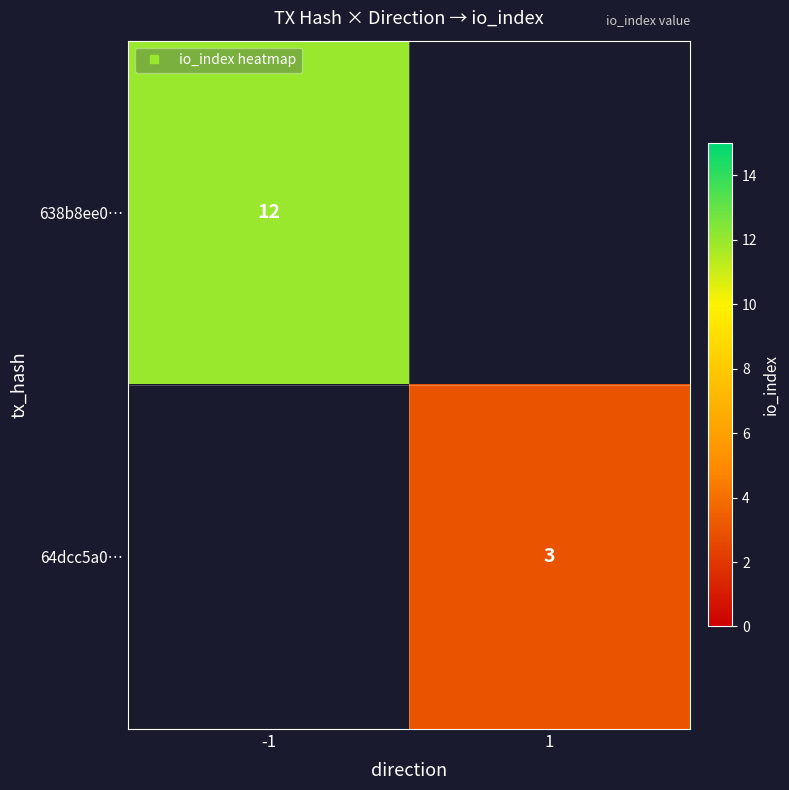

How many categories are shown in the chart?

2